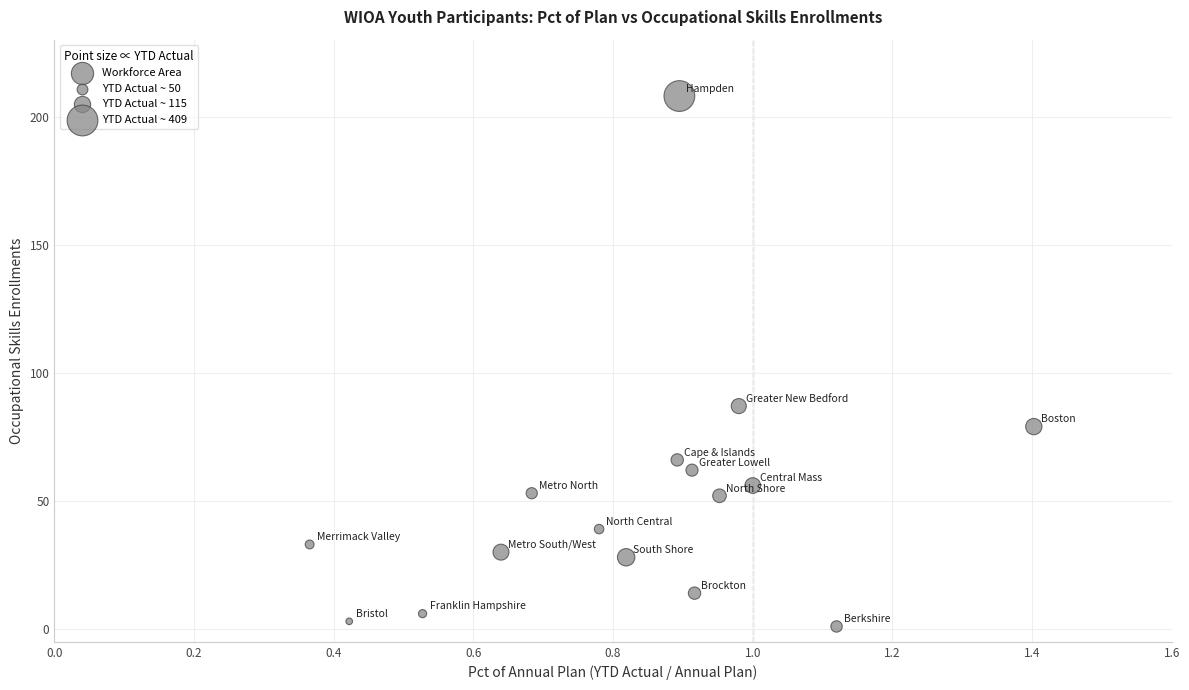

What Y value in the scatter plot is closest to 104?

87